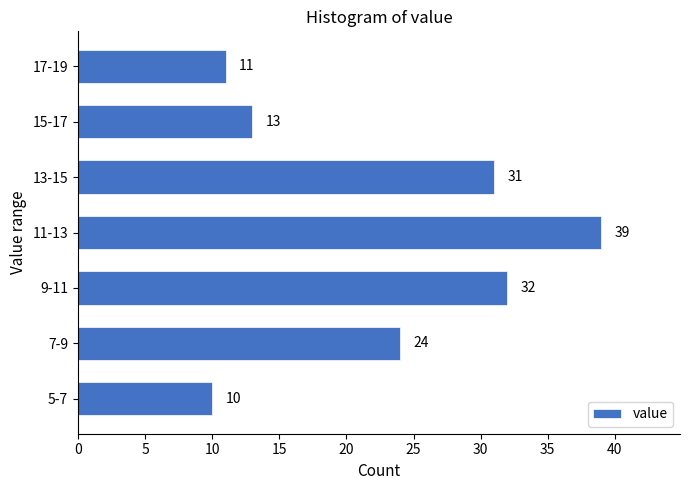

Reading bottom to top, extract all data points from this chart.

5-7=10	7-9=24	9-11=32	11-13=39	13-15=31	15-17=13	17-19=11